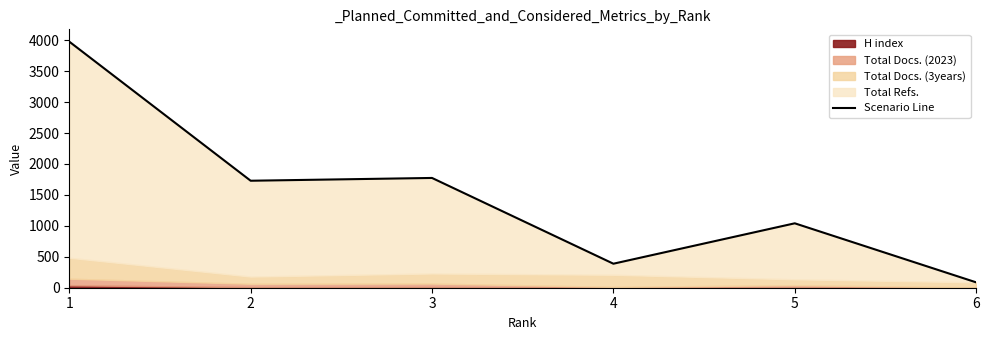

Where is the first local maximum?

3